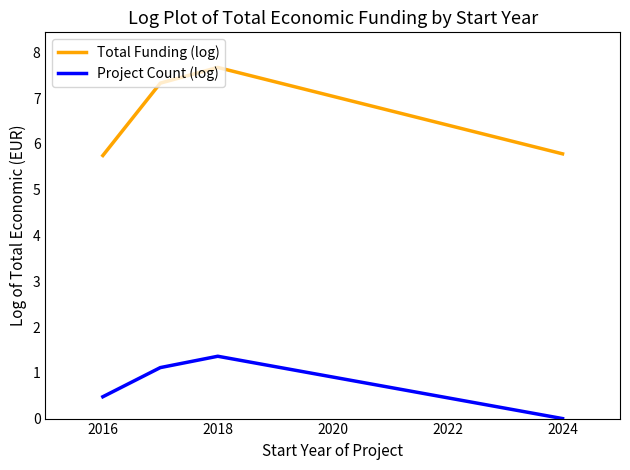

Does the chart have visible grid lines?

No